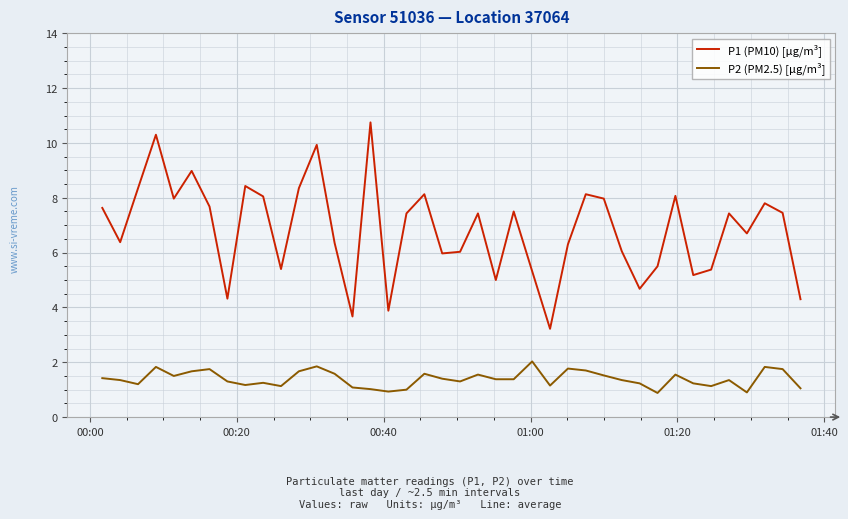

Which series has the widest spread of values?

P1 (PM10) [μg/m³]